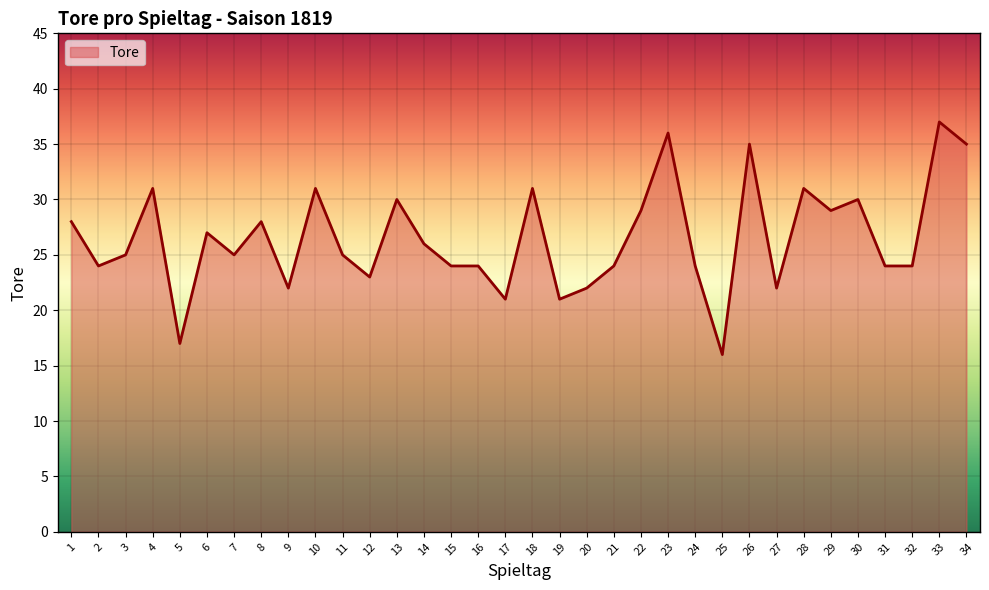

Which category has the highest value across all series?

33